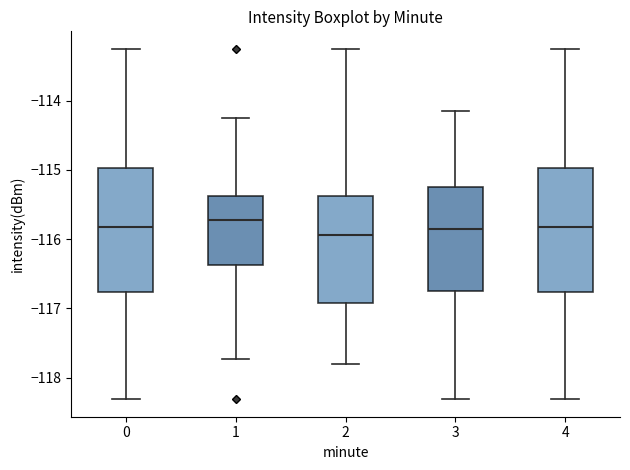

Reading left to right, read every box against the y-axis: the position of its median line, the range the box covers, and the ends of its whiskers. The values are not printed on the chart, so give them approximately, as read against the axis.

0: median -115.8, box -116.8 to -115.0, whiskers -118.3 to -113.3
1: median -115.7, box -116.4 to -115.4, whiskers -117.7 to -114.3
2: median -115.9, box -116.9 to -115.4, whiskers -117.8 to -113.3
3: median -115.9, box -116.8 to -115.2, whiskers -118.3 to -114.2
4: median -115.8, box -116.8 to -115.0, whiskers -118.3 to -113.3